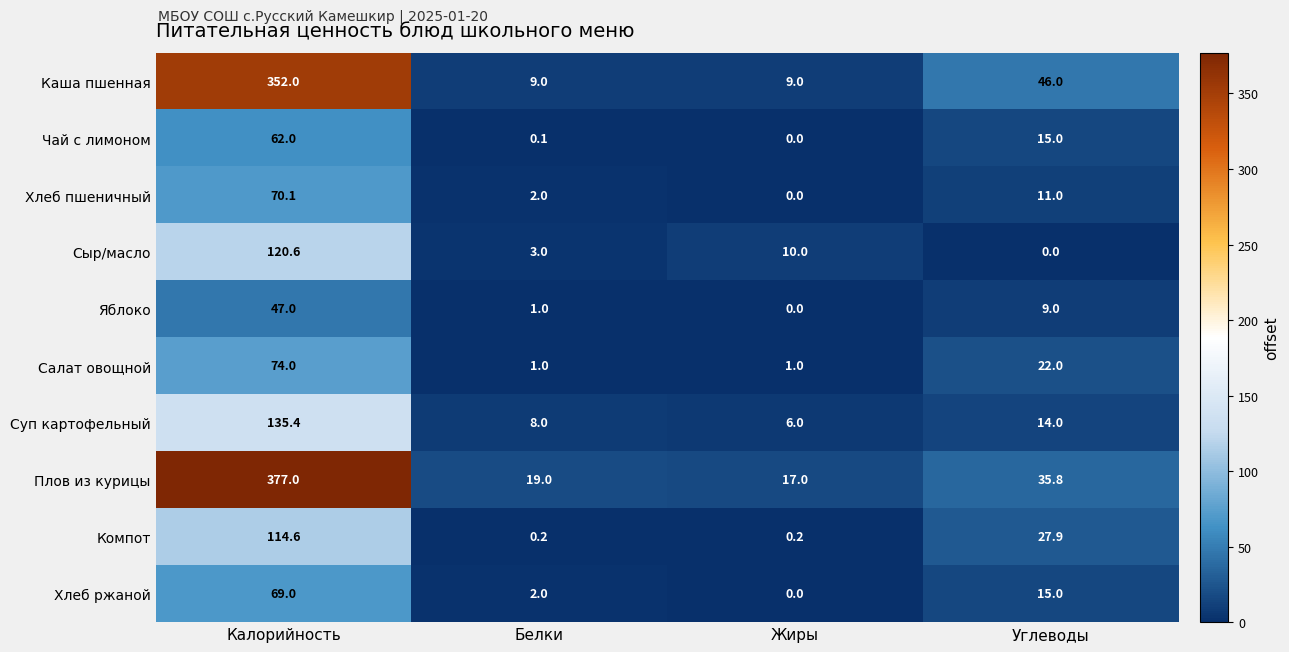

How many data points in Хлеб пшеничный are less than 11?

2